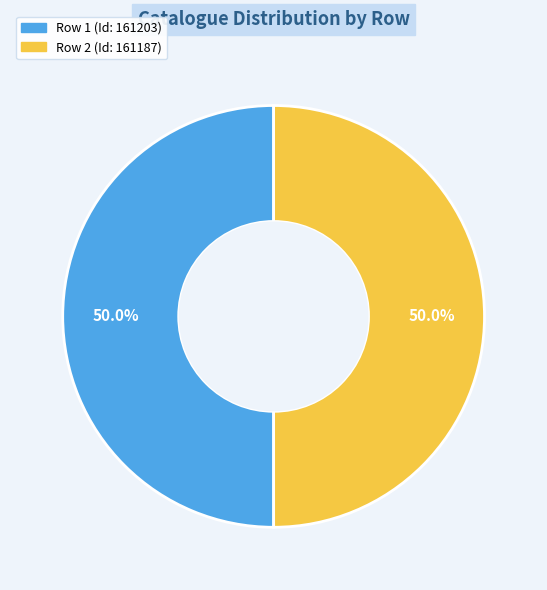

Which category has the smallest portion of the pie?

2